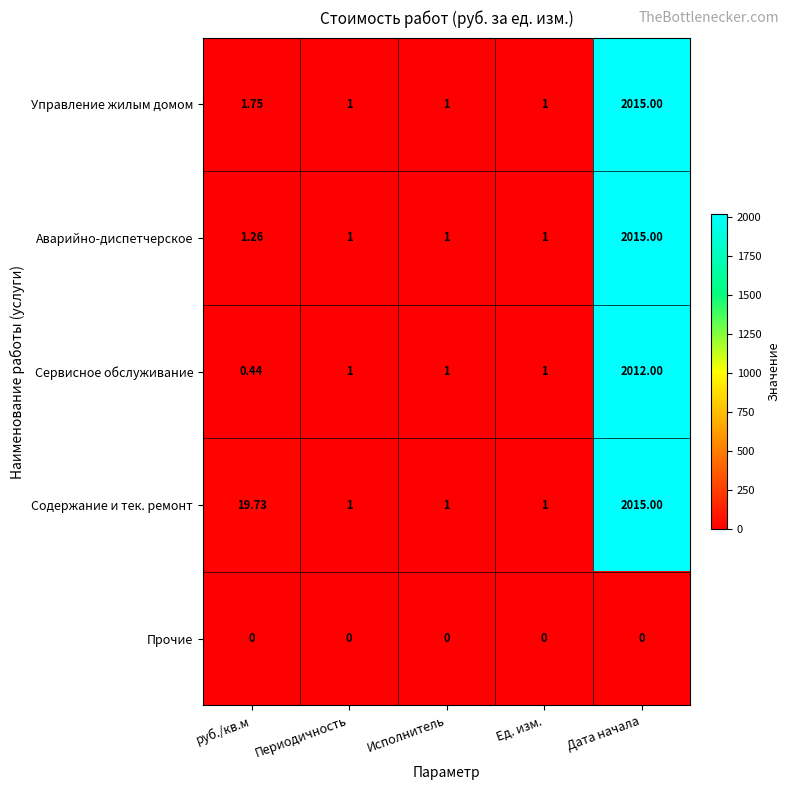

At which category is the sum across all series the highest?

Дата начала